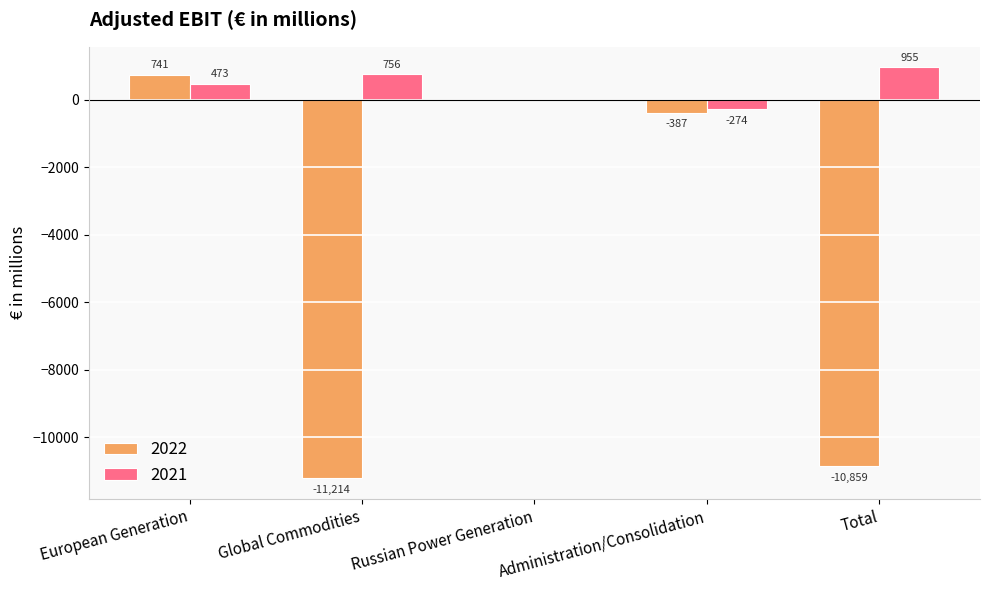

What is the highest value of the 2022 series?

741